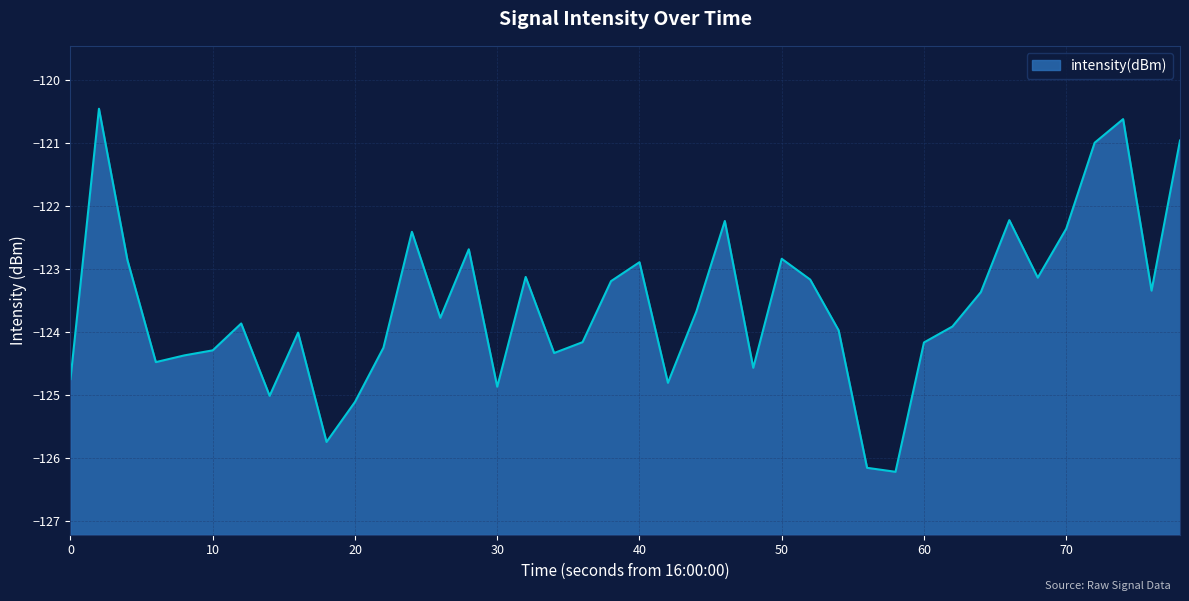

What is the maximum value shown in the chart?

-120.5